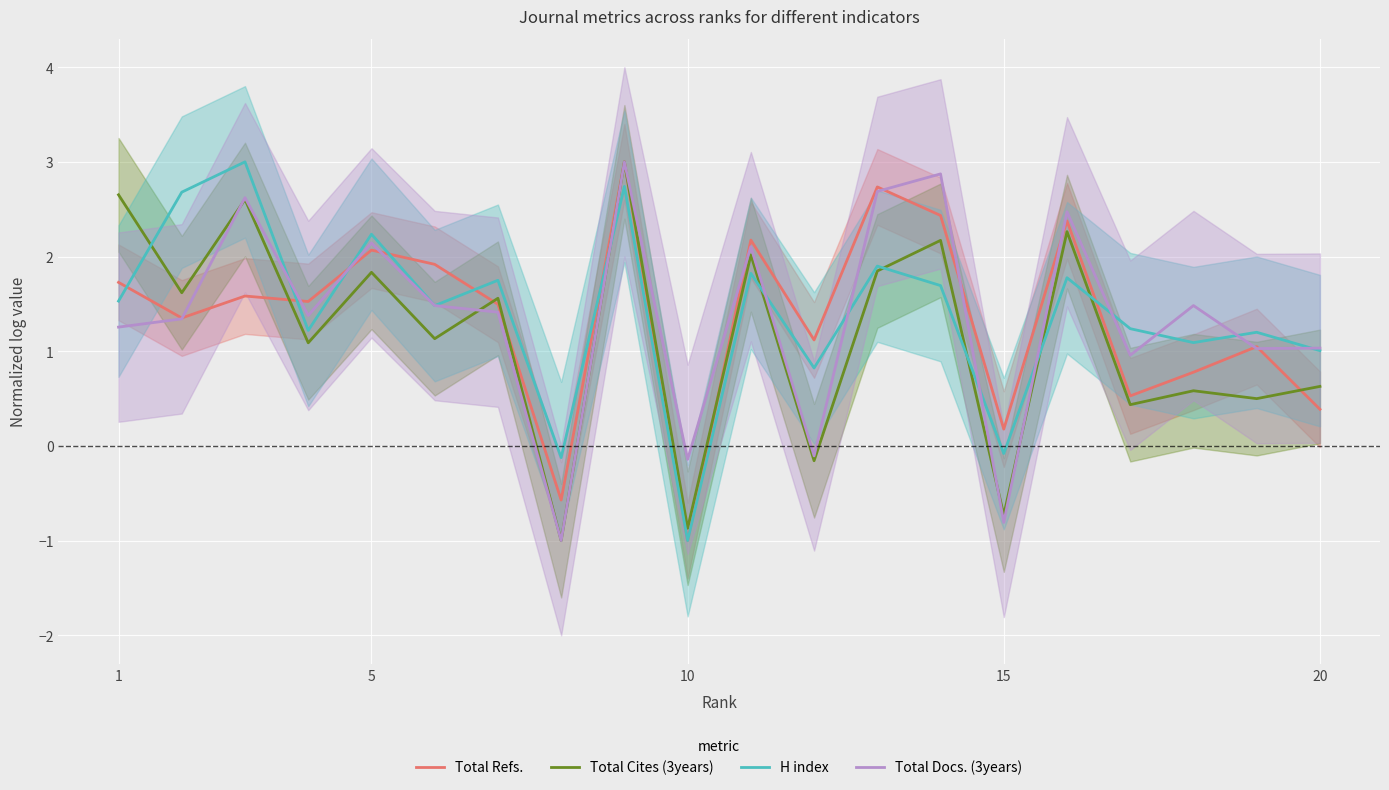

How many times do Total Refs. and Total Docs. (3years) cross each other?

10